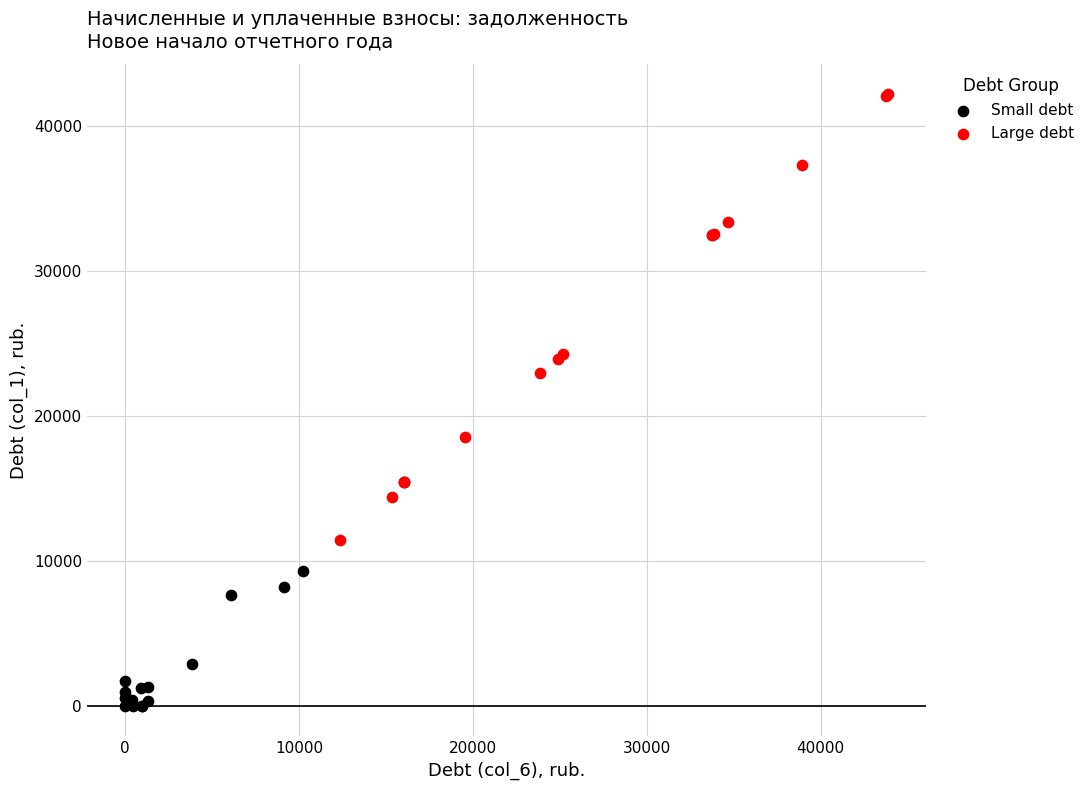

Which series contains the highest Y value?

Large debt